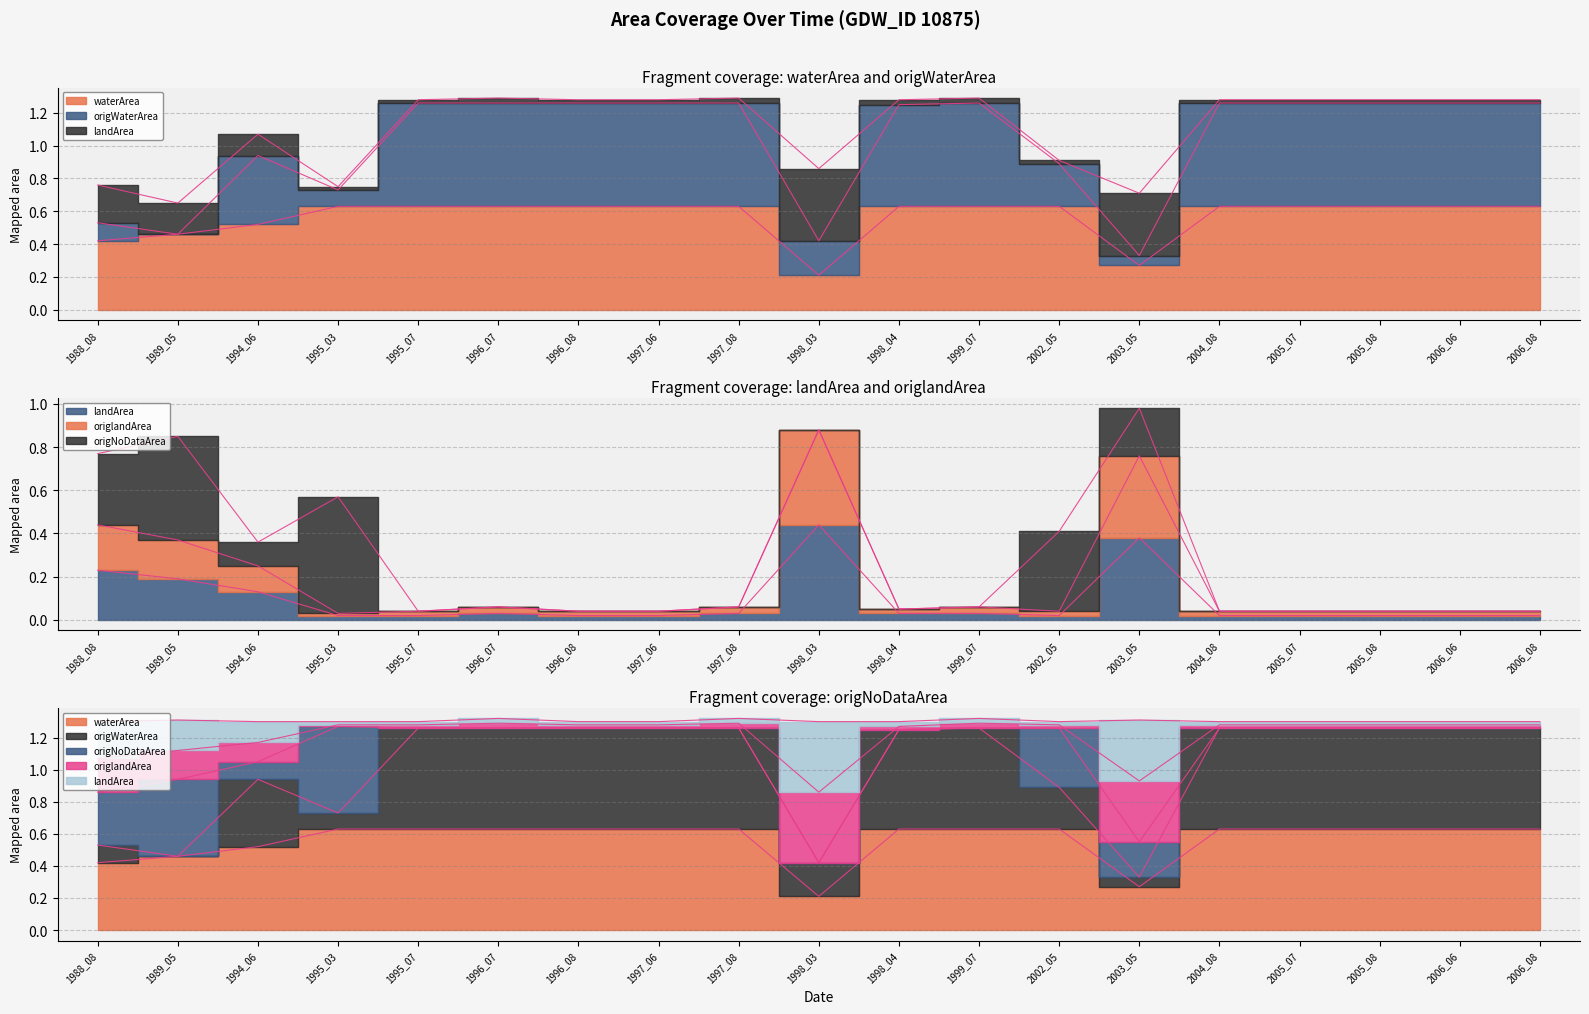

Rank the series at 2004_08 from highest to lowest value.

origWaterArea, waterArea, origlandArea, landArea